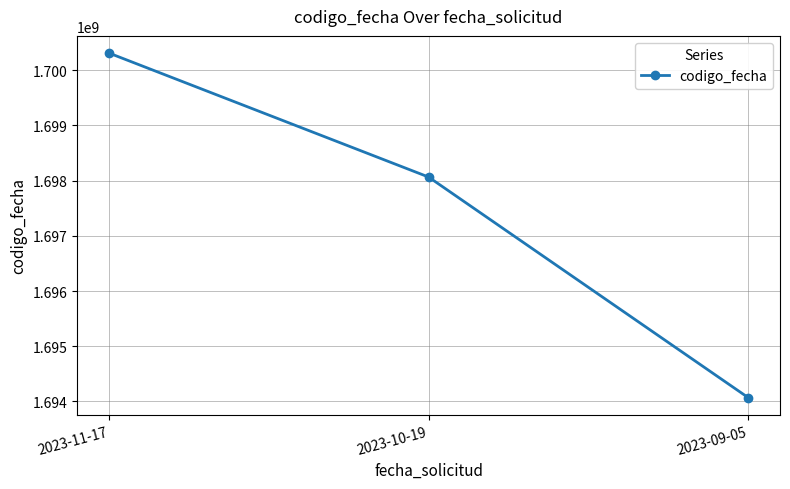

The chart shows a value of 547911338 at 2023-09-05. True or false?

False